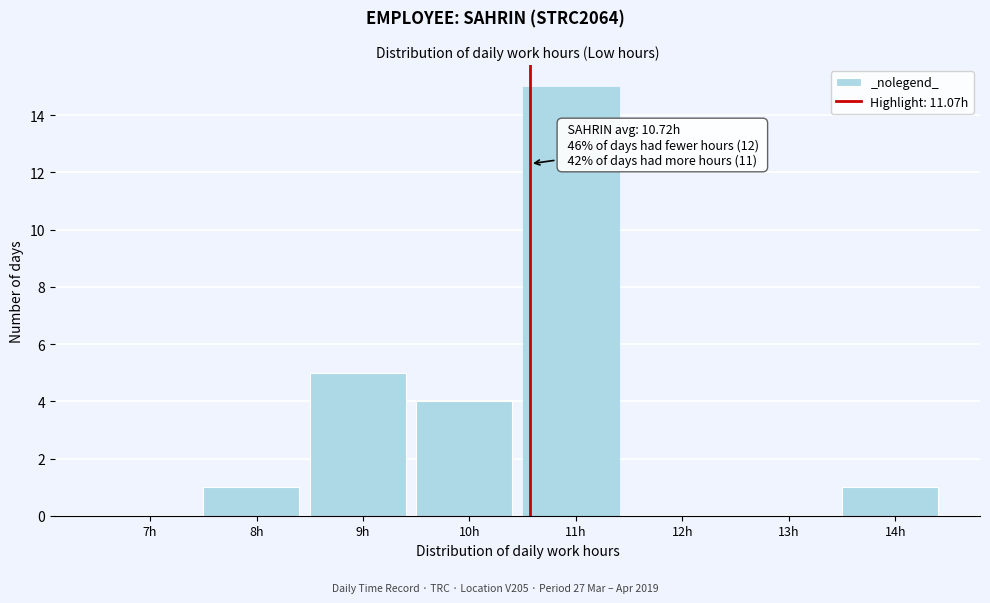

Reading left to right, extract all data points from this chart.

7h=0	8h=1	9h=5	10h=4	11h=15	12h=0	13h=0	14h=1